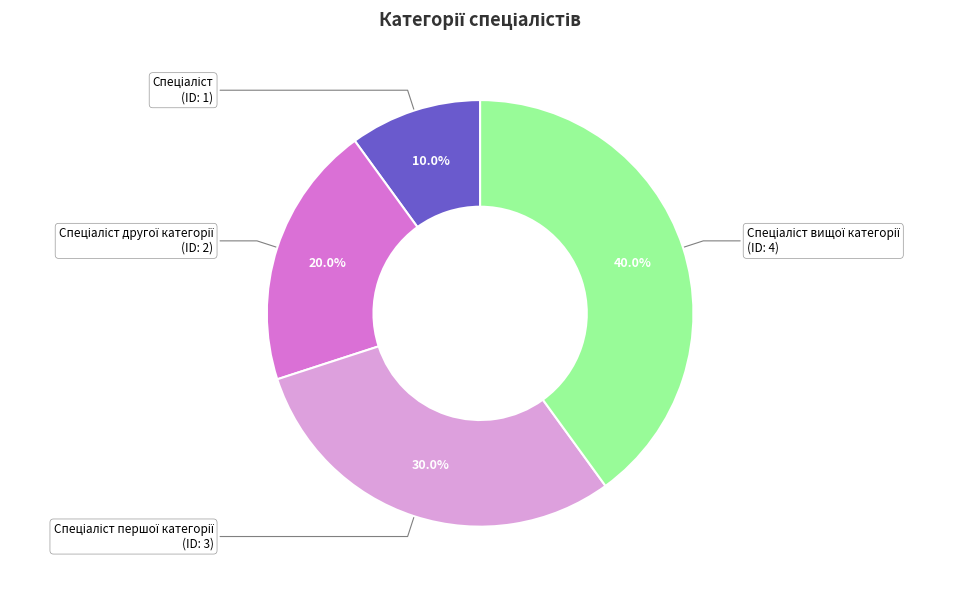

Is there any slice that represents more than half of the pie?

No